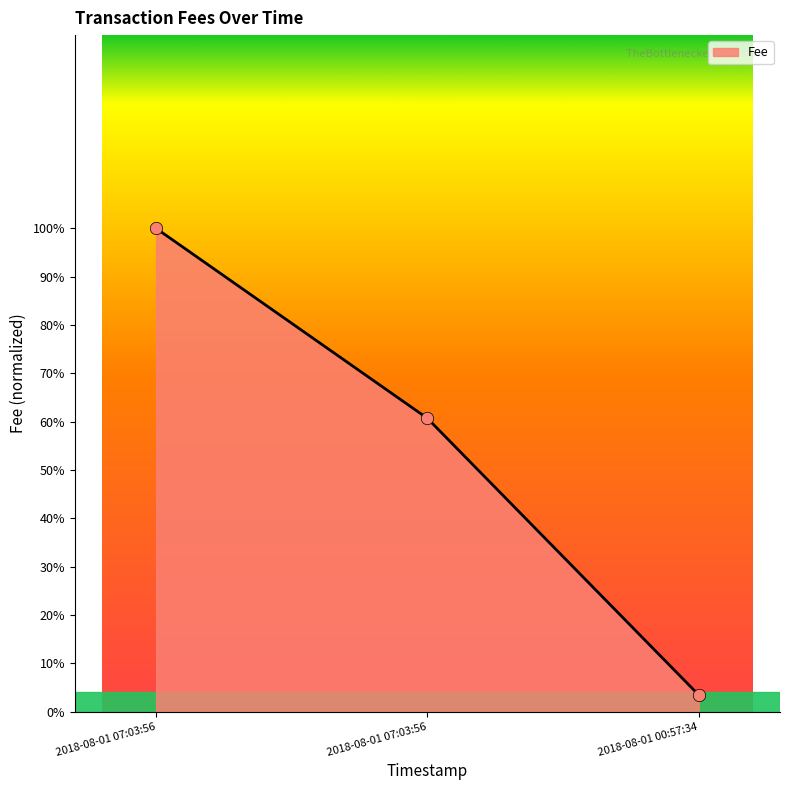

Which has a higher value, 2018-08-01 00:57:34 or 2018-08-01 07:03:56?

2018-08-01 07:03:56